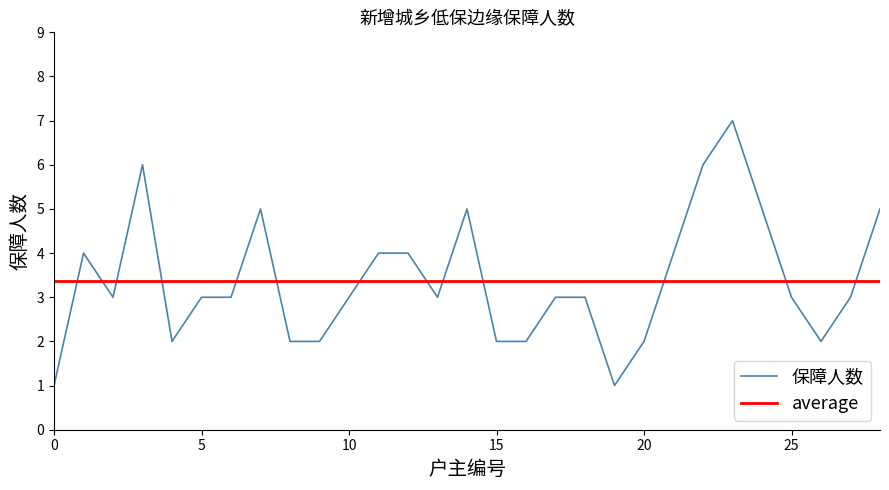

How many values exceed 3?

11